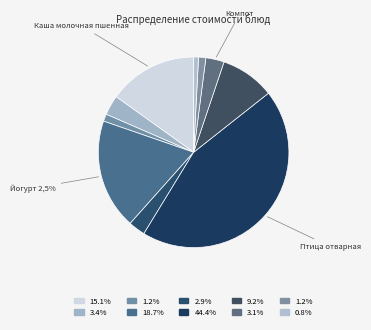

How many slices are in this pie chart?

10